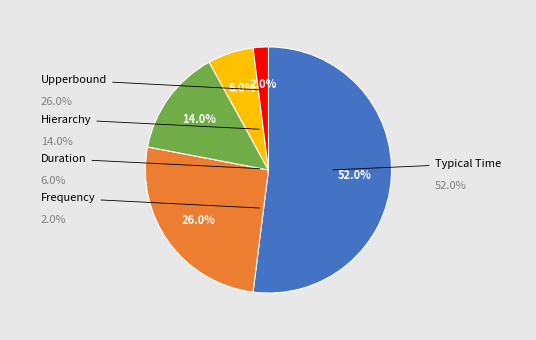

Is the sum of 22 and 22 greater than half?

No